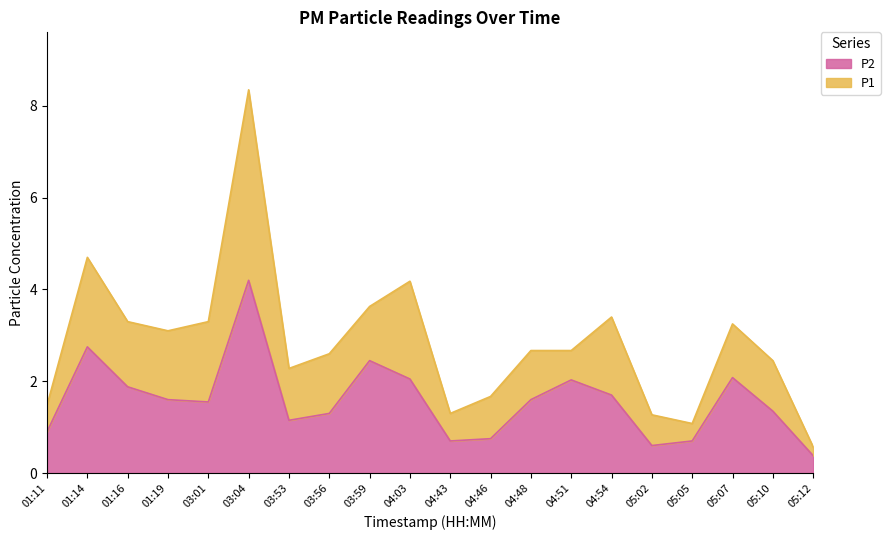

List the labels in order of P2 value, smallest first.

05:12, 05:02, 04:43, 05:05, 04:46, 01:11, 03:53, 03:56, 05:10, 03:01, 01:19, 04:48, 04:54, 01:16, 04:51, 04:03, 05:07, 03:59, 01:14, 03:04